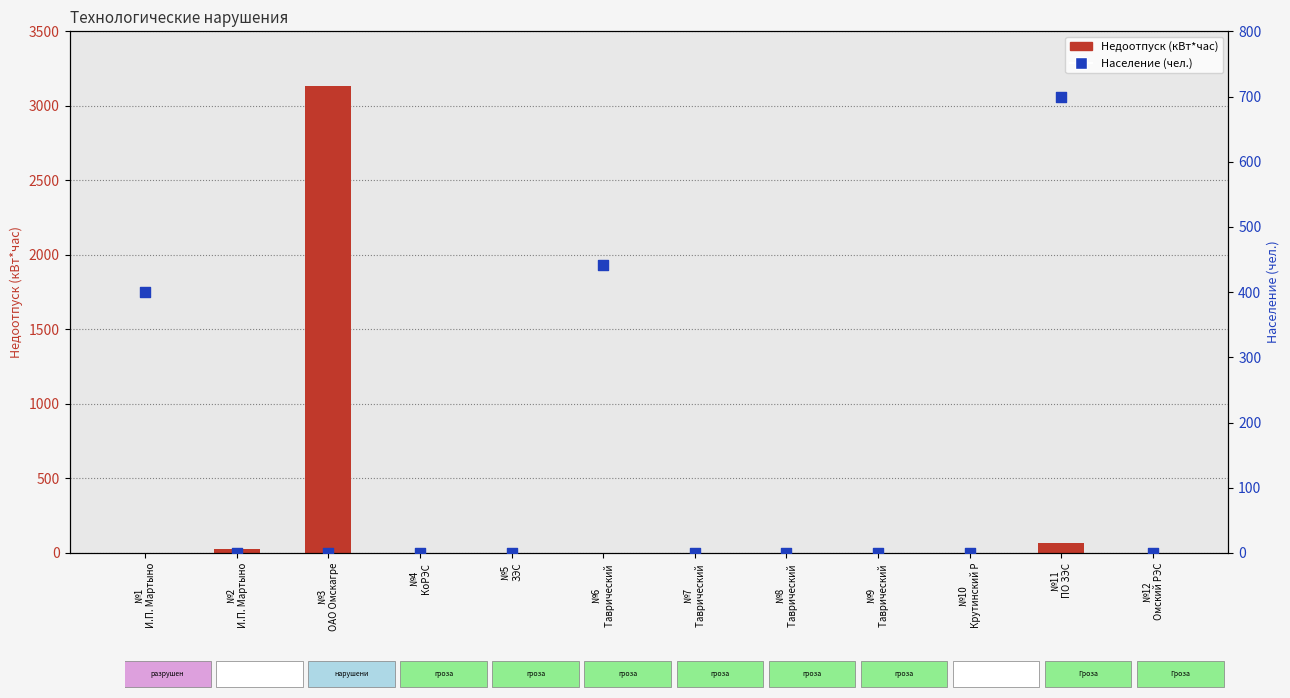

At how many categories does at least one series exceed 2491?

1